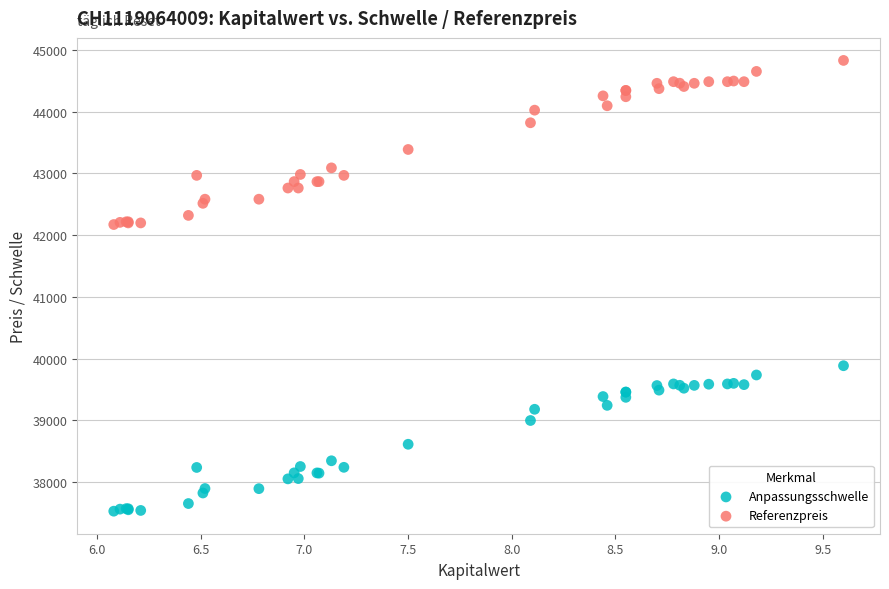

What are all the series names shown in the legend?

Anpassungsschwelle, Referenzpreis